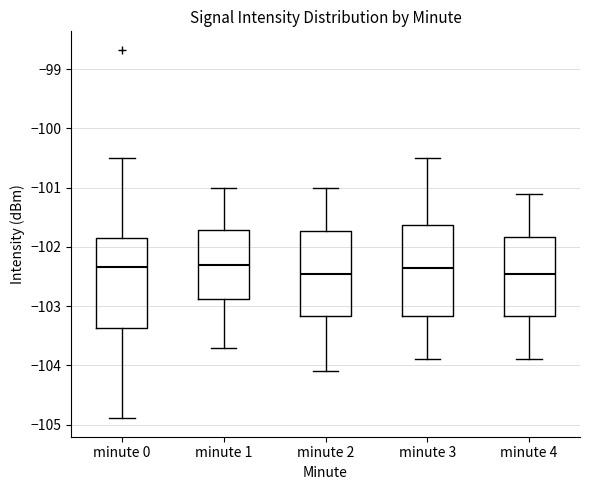

Where is the upper edge of the box for minute 3 on the y-axis? The values are not printed on the chart, so give them approximately, as read against the axis.

-101.6